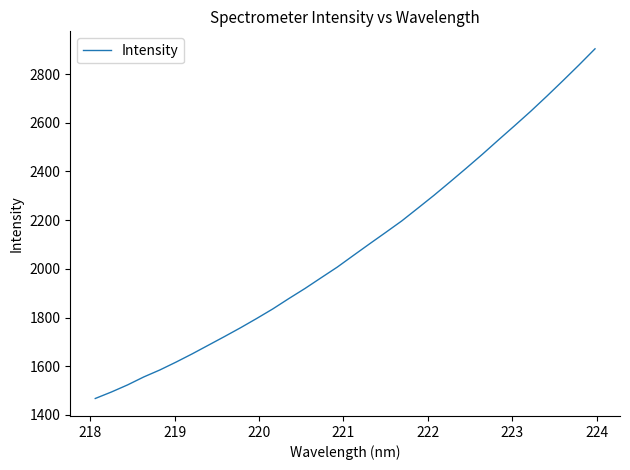

How many lines are shown in the chart?

1